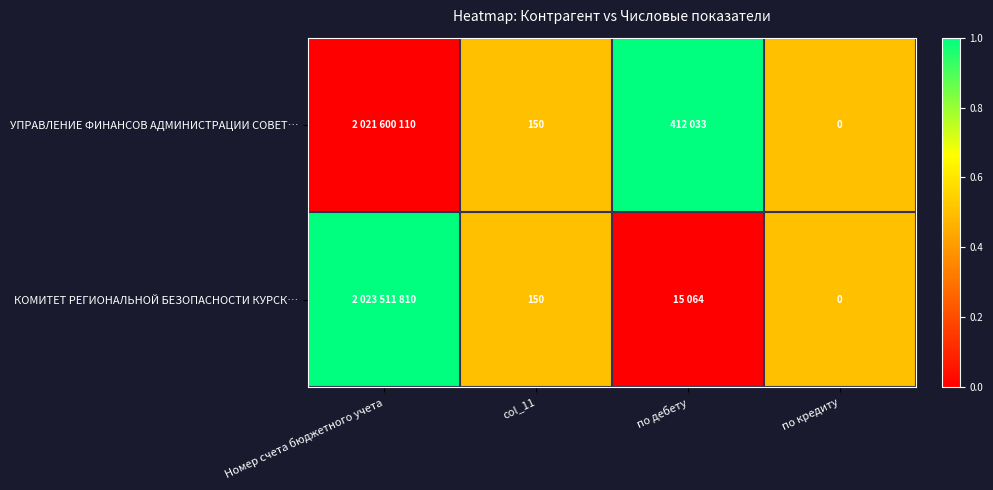

True or false: УПРАВЛЕНИЕ ФИНАНСОВ АДМИНИСТРАЦИИ СОВЕТ… has a value of 31 at col_11.

False